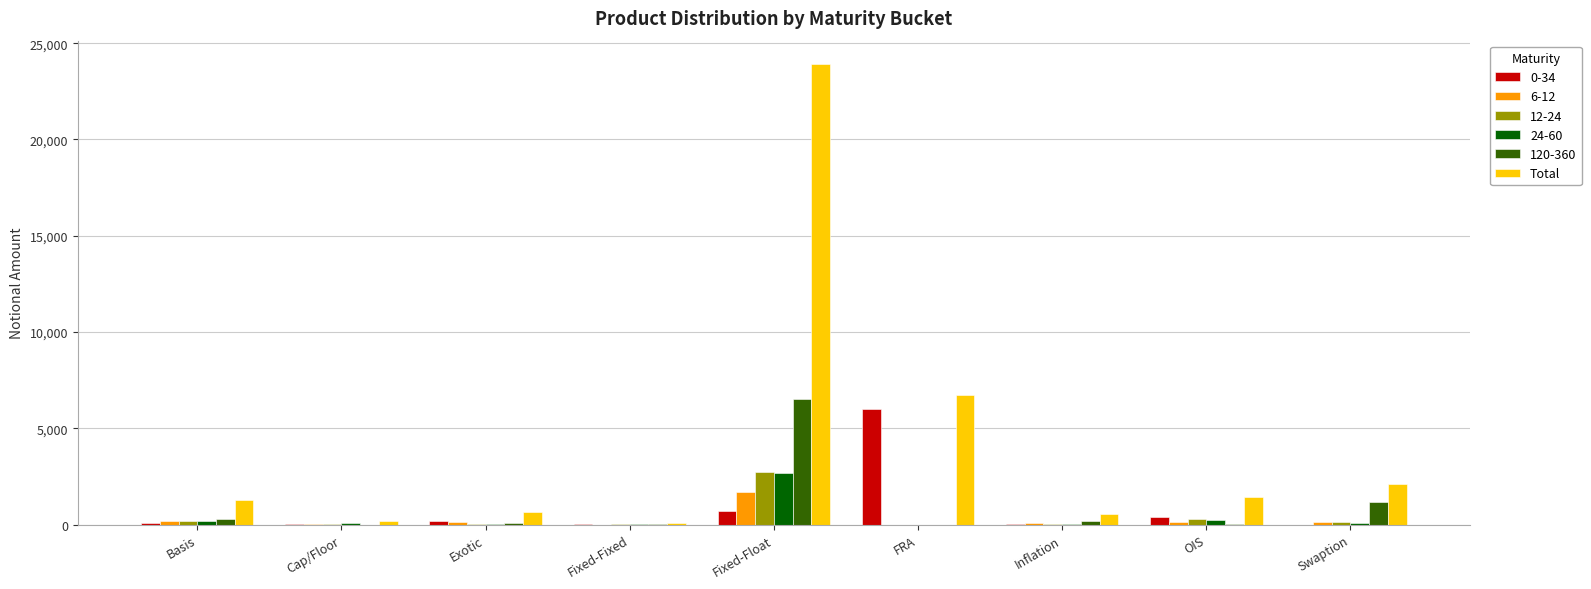

Are the bars grouped side by side (vs. stacked)?

Yes